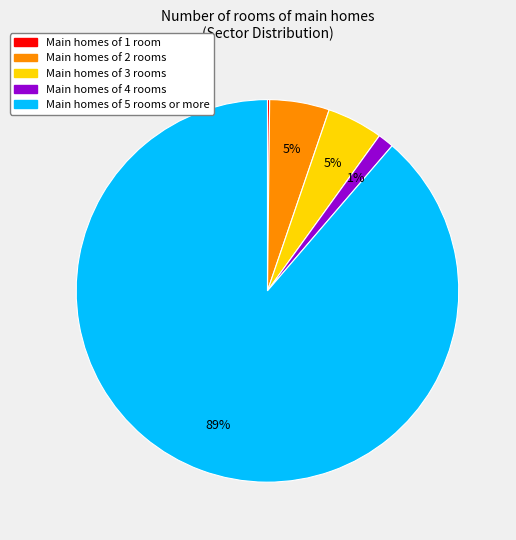

To the nearest percent, what is the difference between the largest and smallest slice percentages?

89%